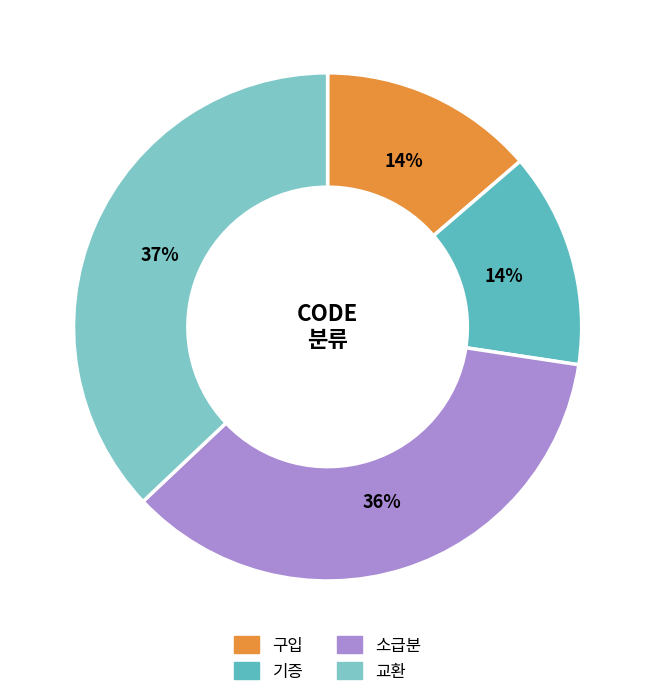

Approximately how many times larger is the value at 기증 compared to 교환?

0.4